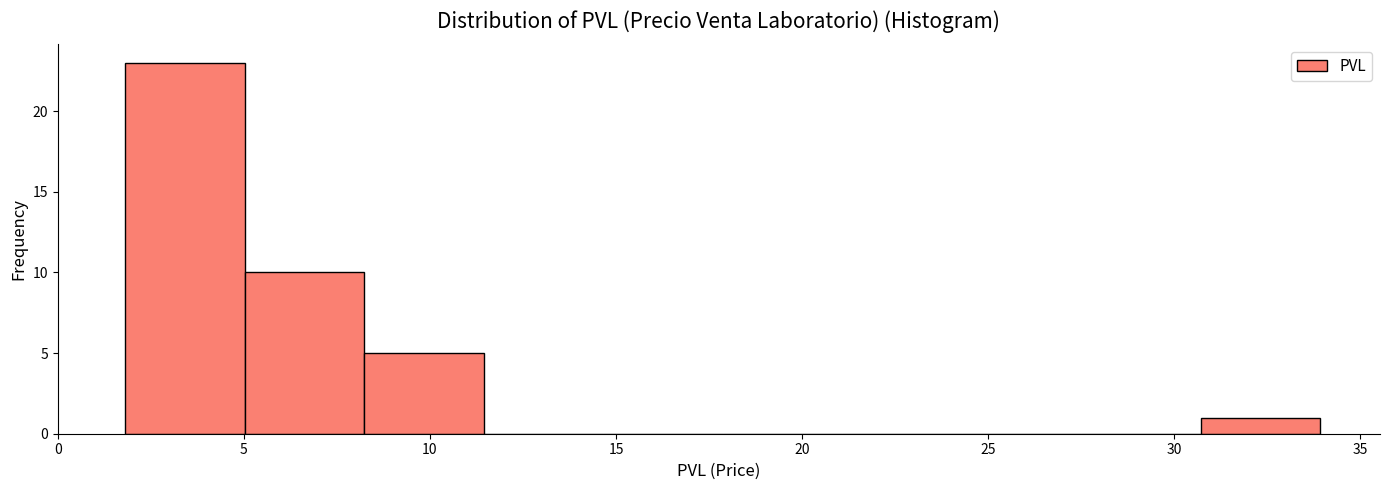

Reading left to right, list every bar in this chart as the range it spans on the x-axis followed by its height. Neither the bar edges nor the heights are printed on the chart, so give them approximately, as read against the axes.

2.0 to 5.0: 23
5.0 to 8.0: 10
8.0 to 11.5: 5
11.5 to 14.5: 0
14.5 to 18.0: 0
18.0 to 21.0: 0
21.0 to 24.5: 0
24.5 to 27.5: 0
27.5 to 30.5: 0
30.5 to 34.0: 1